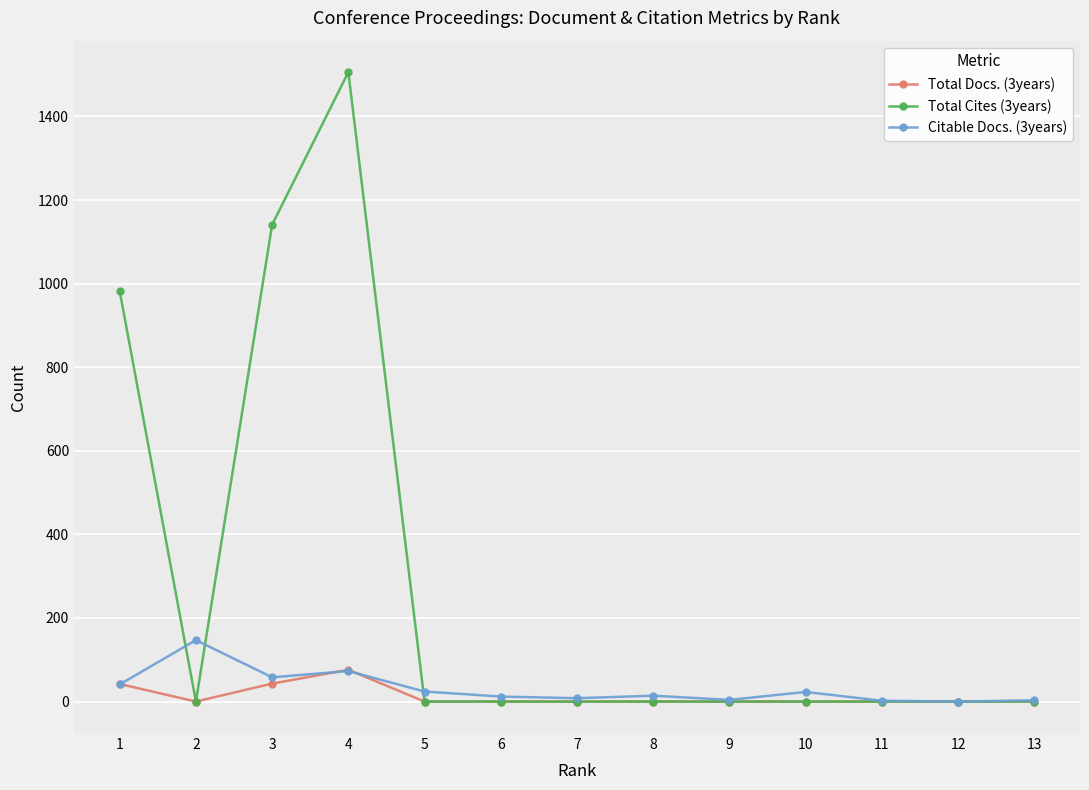

Which series changed the most between 2 and 3?

Total Cites (3years)